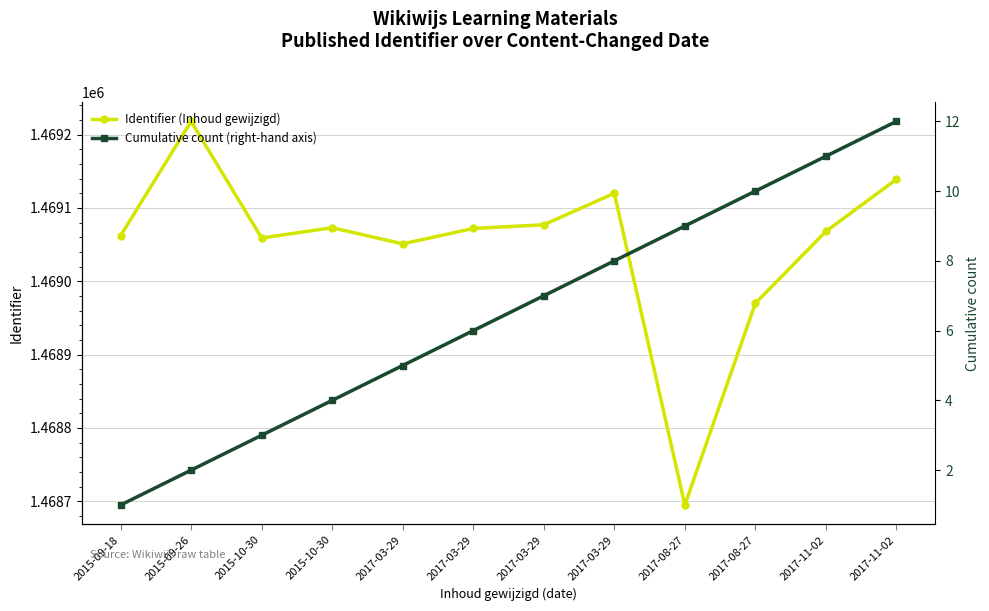

What is the maximum value shown in the chart?

1469218